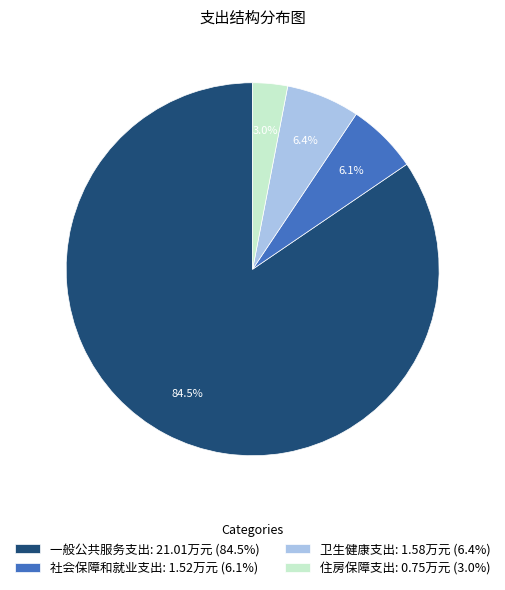

What is the majority slice?

一般公共服务支出